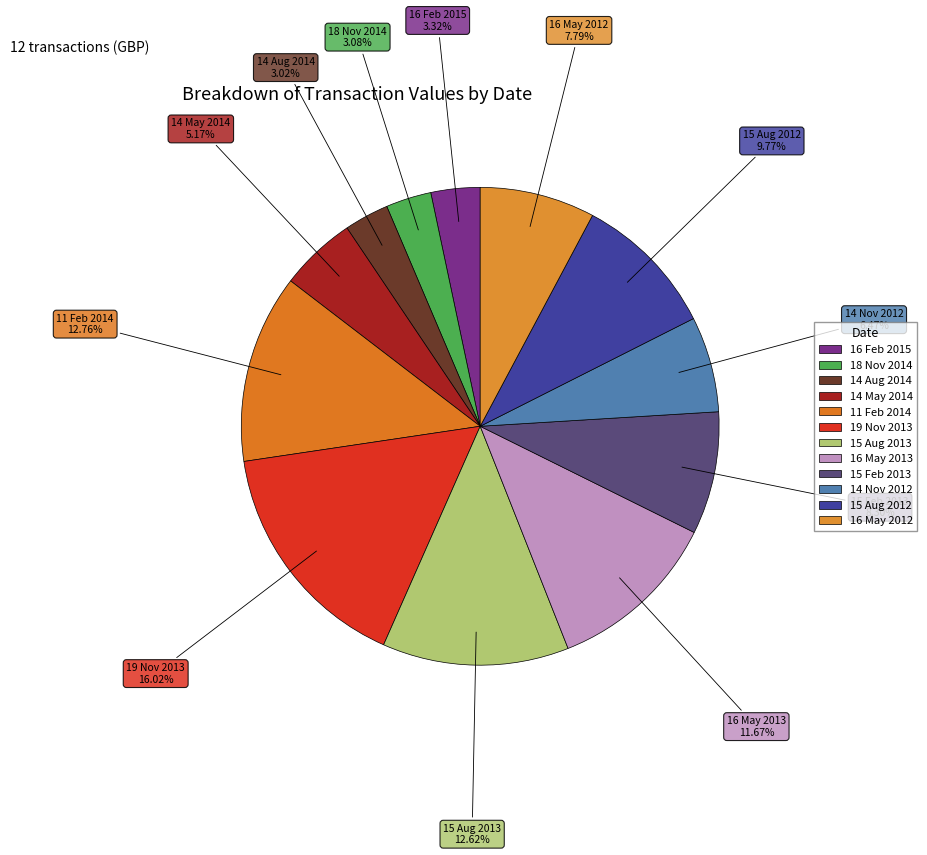

What percentage is the 15 Feb 2013 slice, to the nearest percent?

8%